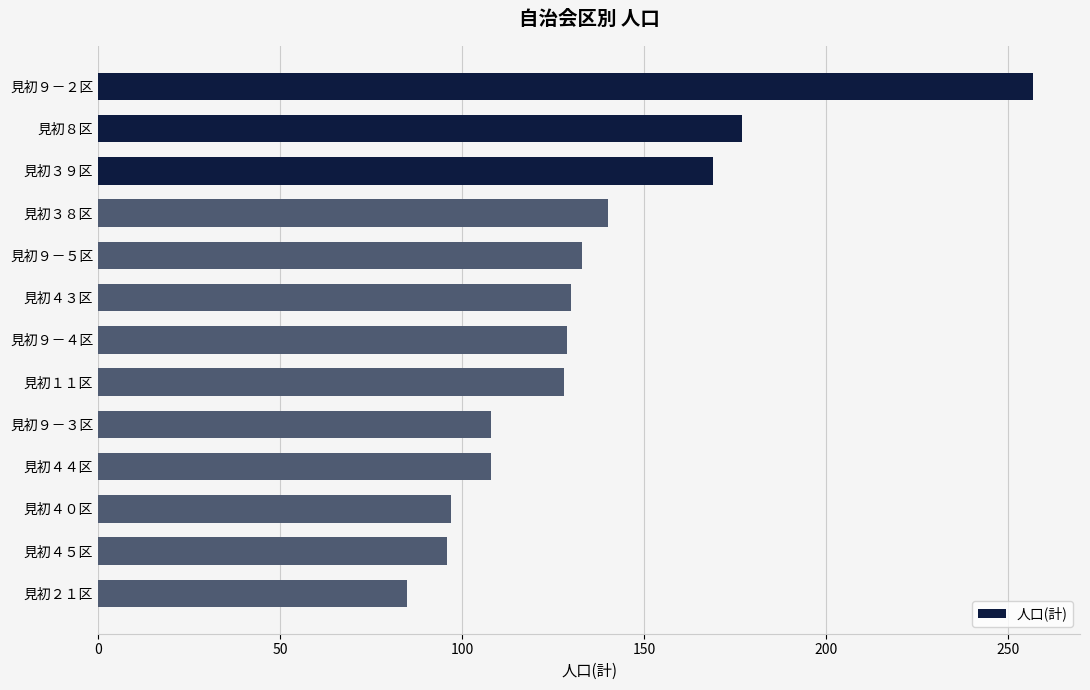

At which label is the value closest to 171?

見初３９区